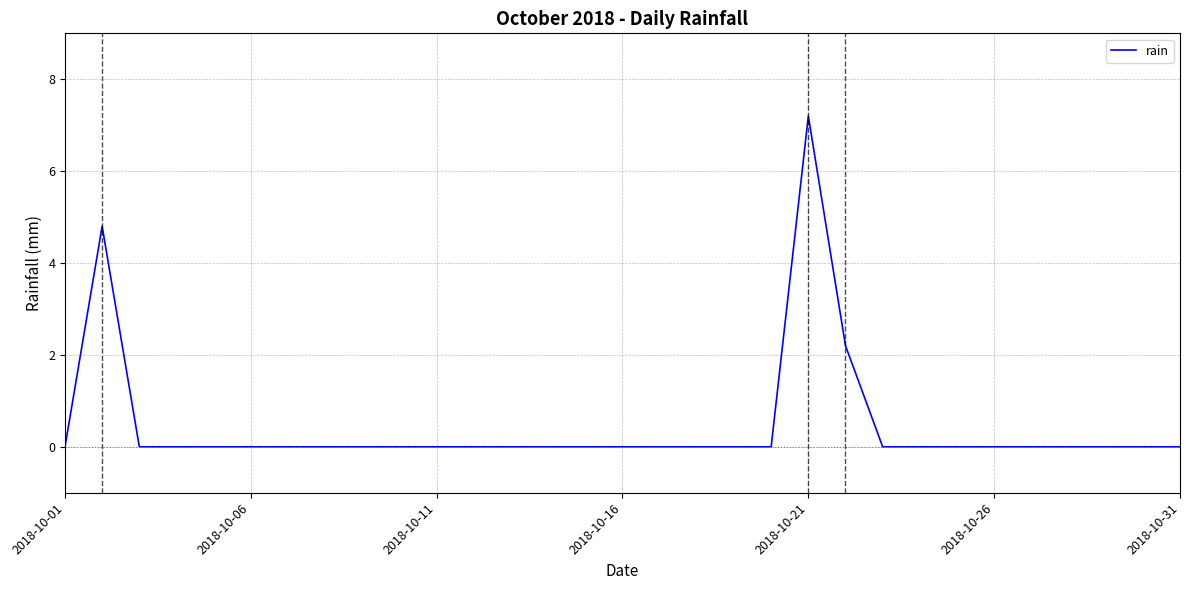

Is this an area chart (filled region under the line)?

No